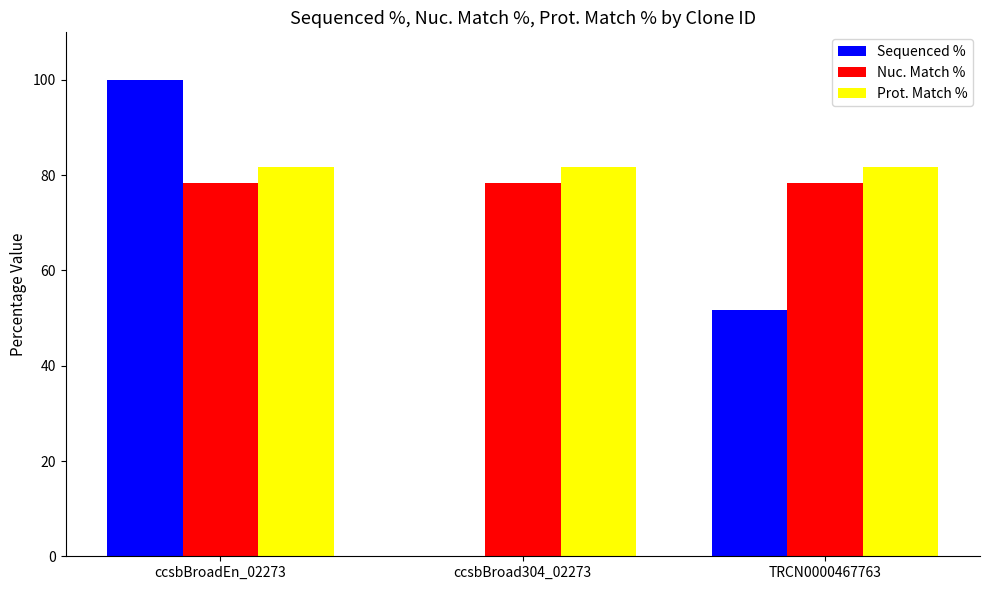

The value of Nuc. Match % at ccsbBroad304_02273 is 51.6. True or false?

False